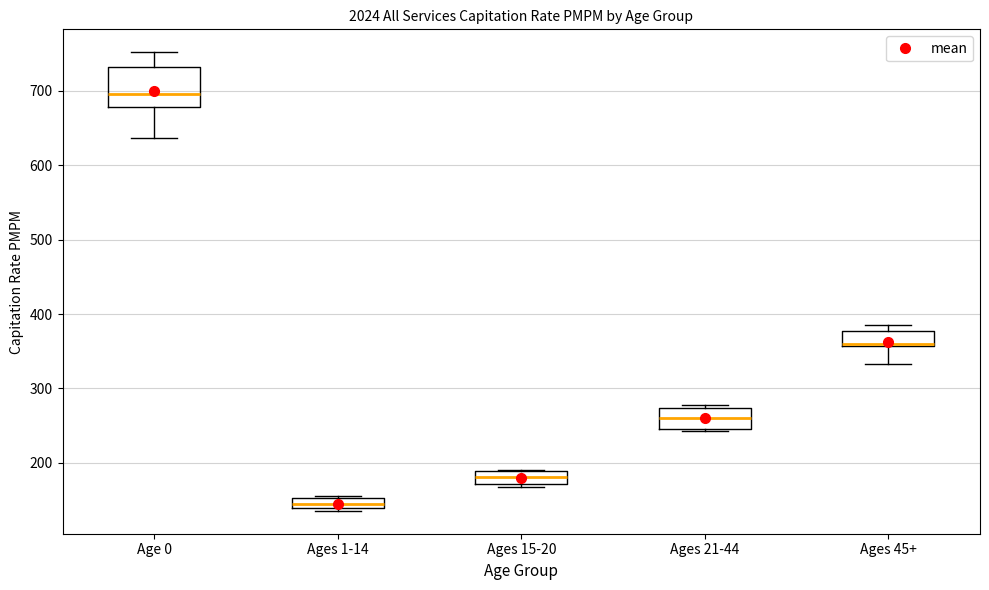

Which box is the tallest, from its lower edge to its upper edge?

Age 0